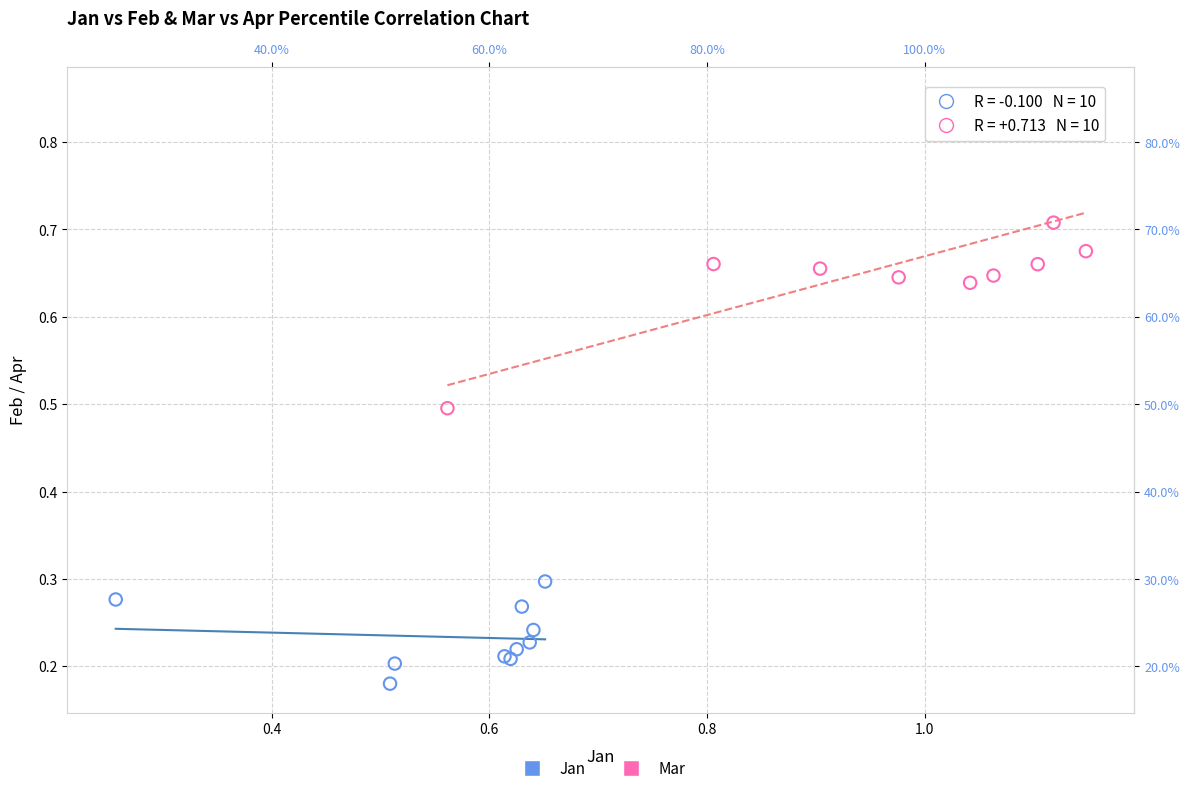

What are all the series names shown in the legend?

Jan, Mar